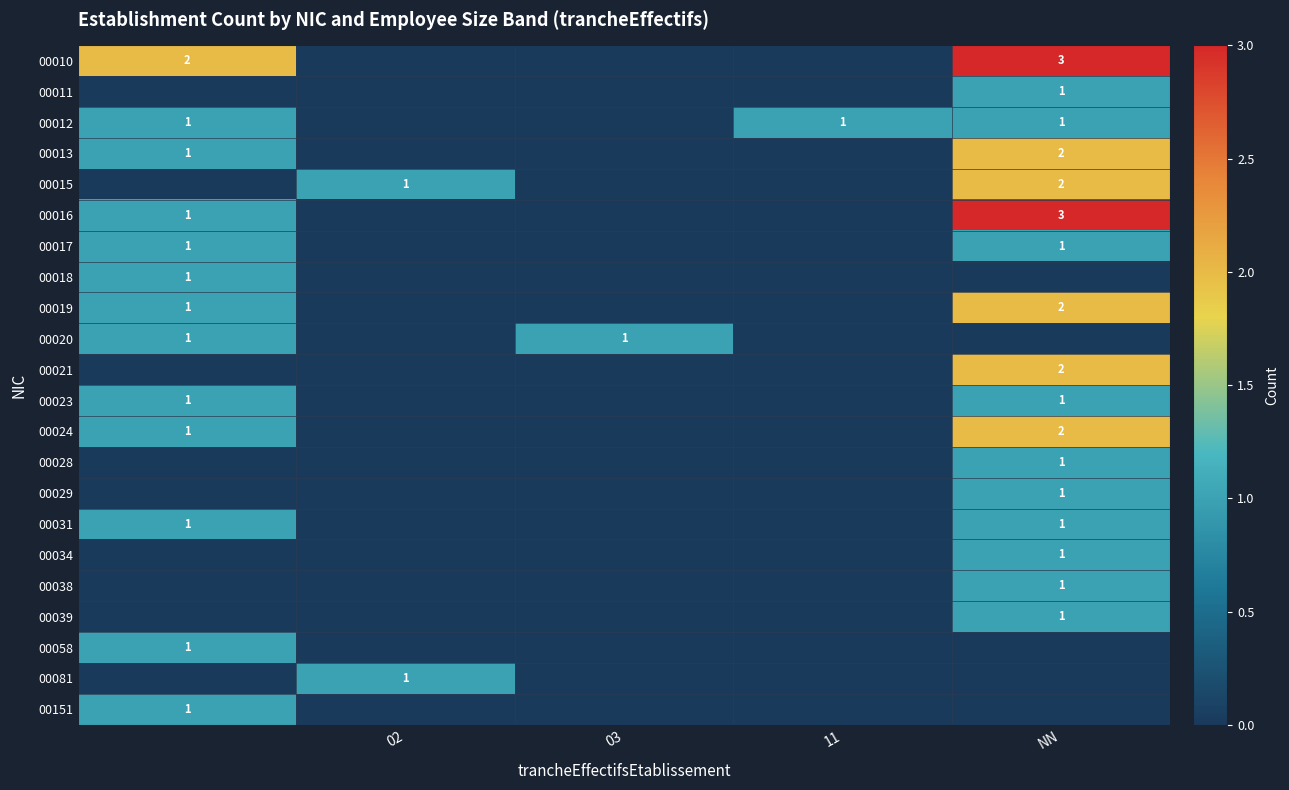

At how many categories does at least one series exceed 0?

5